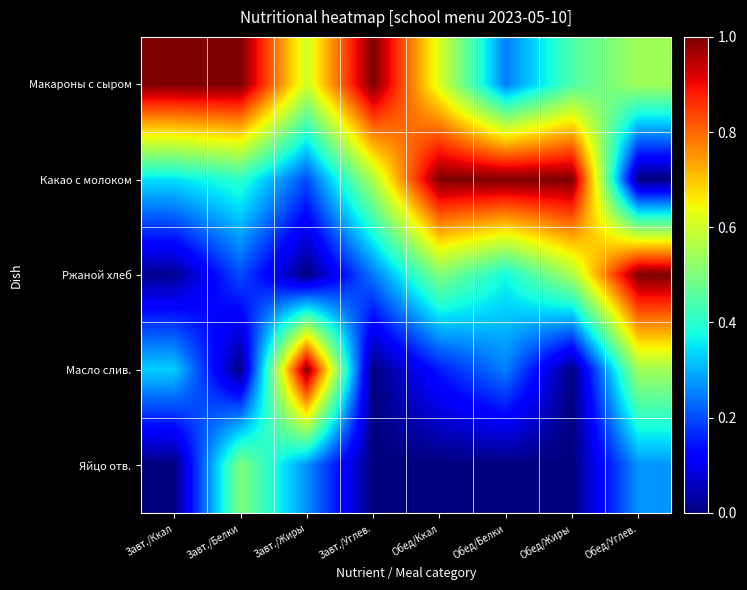

Between Завт./Жиры and Завт./Белки, which is larger?

Завт./Белки